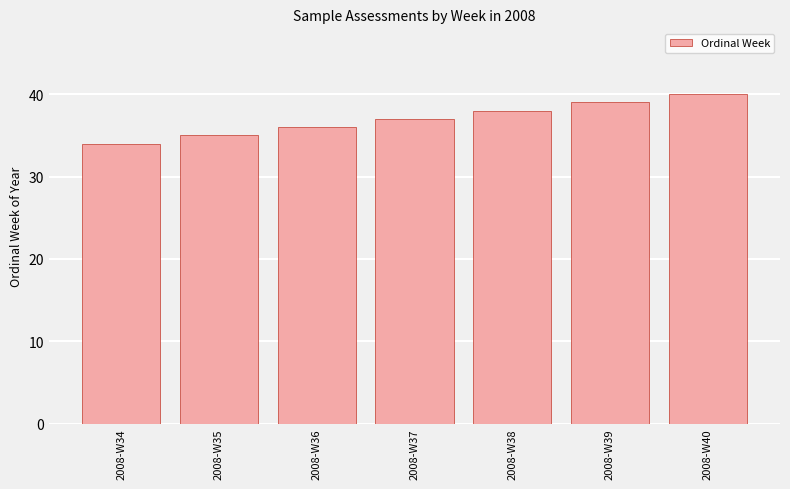

Read the value at 2008-W36.

36